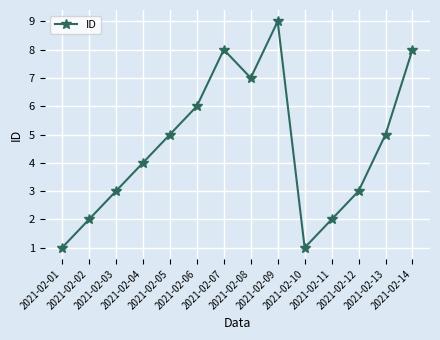

How many lines are shown in the chart?

1